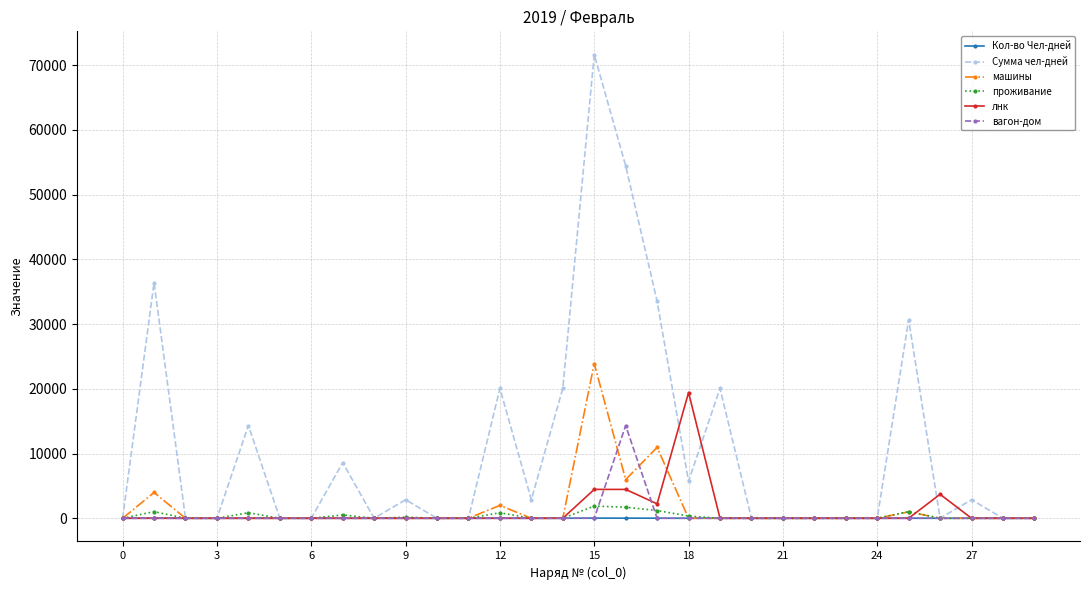

True or false: Кол-во Чел-дней has more than 2 interior local peaks.

True